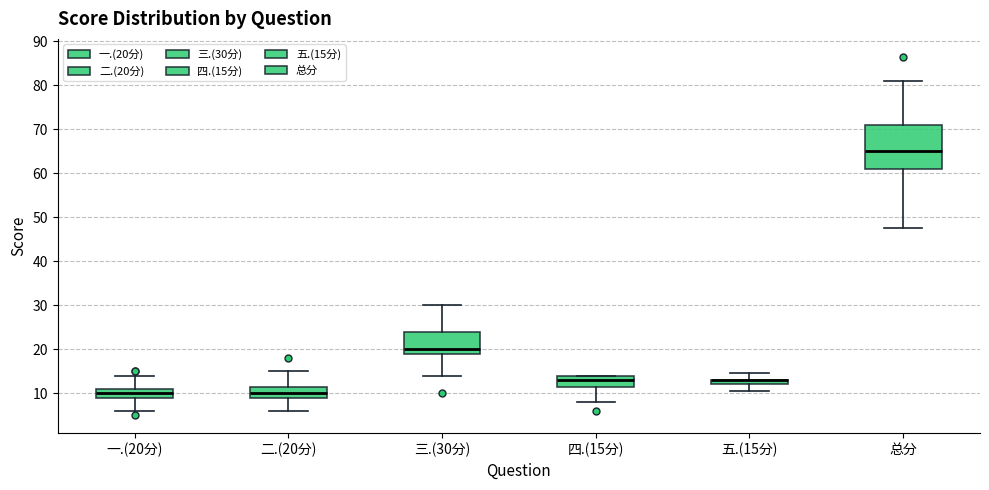

Where is the lower edge of the box for 二.(20分) on the y-axis? The values are not printed on the chart, so give them approximately, as read against the axis.

9